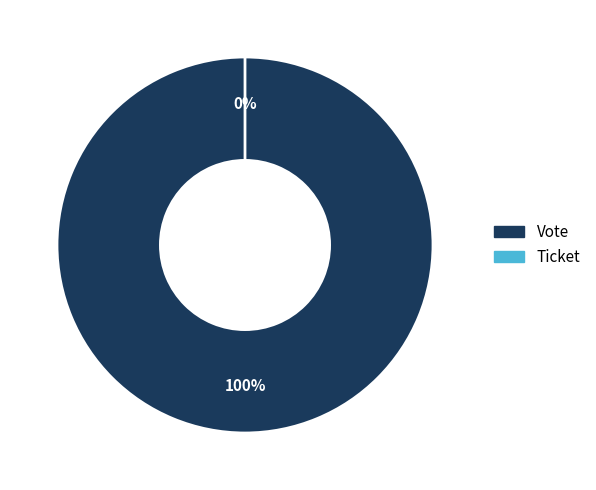

To the nearest percent, what is the difference between the Vote and Ticket slice percentages?

100%